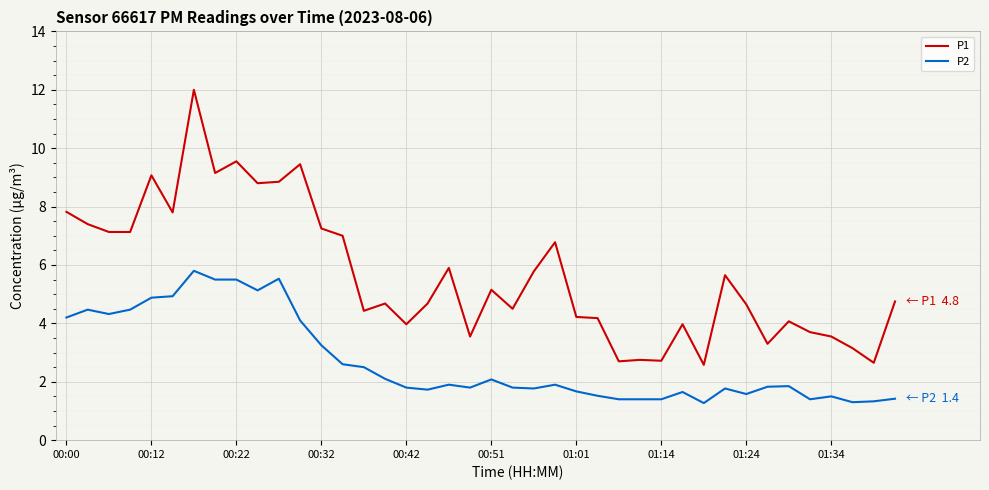

True or false: P2 and P1 intersect in this chart.

False